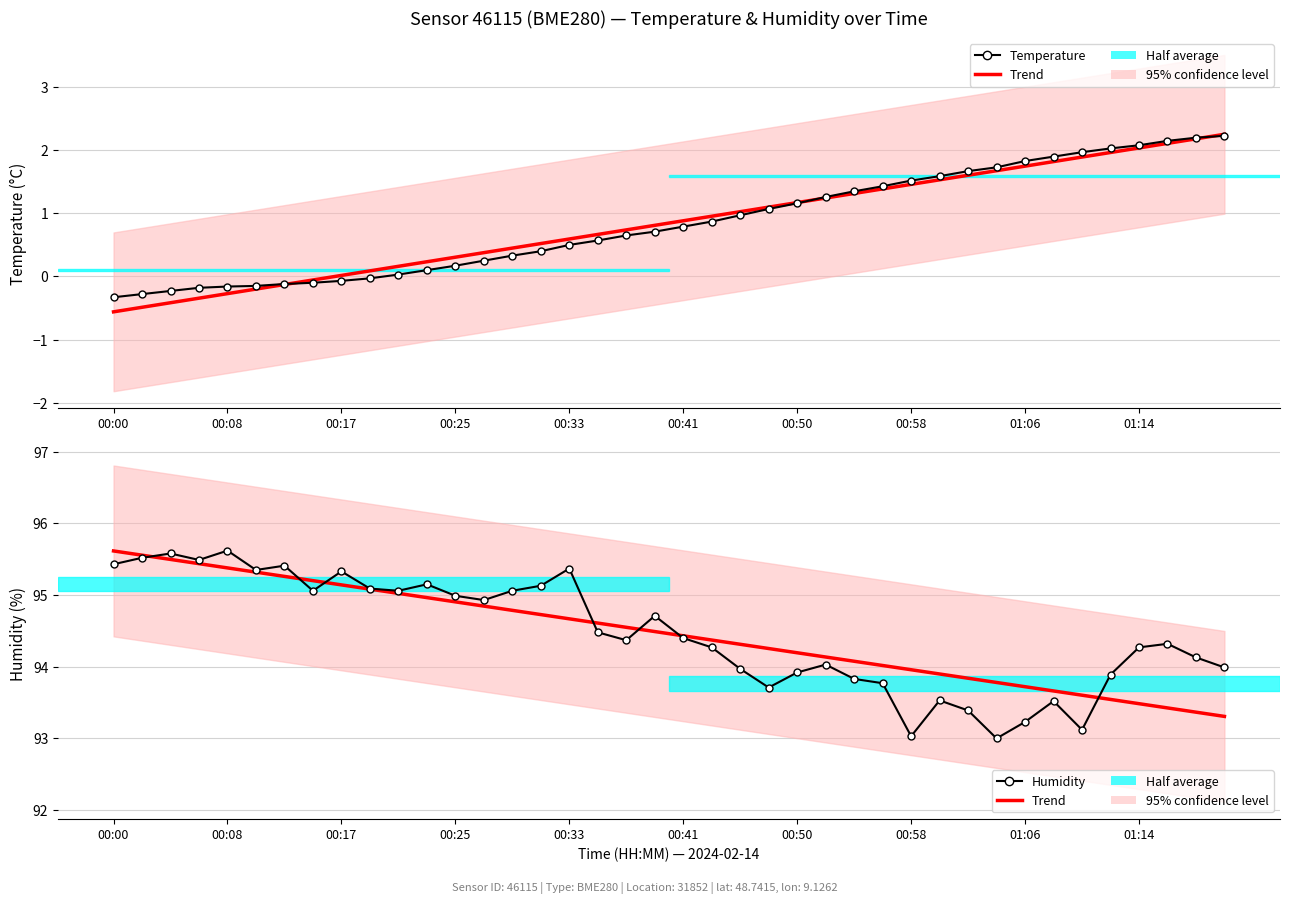

Rank the series by their maximum value, from lowest to highest.

Temperature, Trend, Humidity